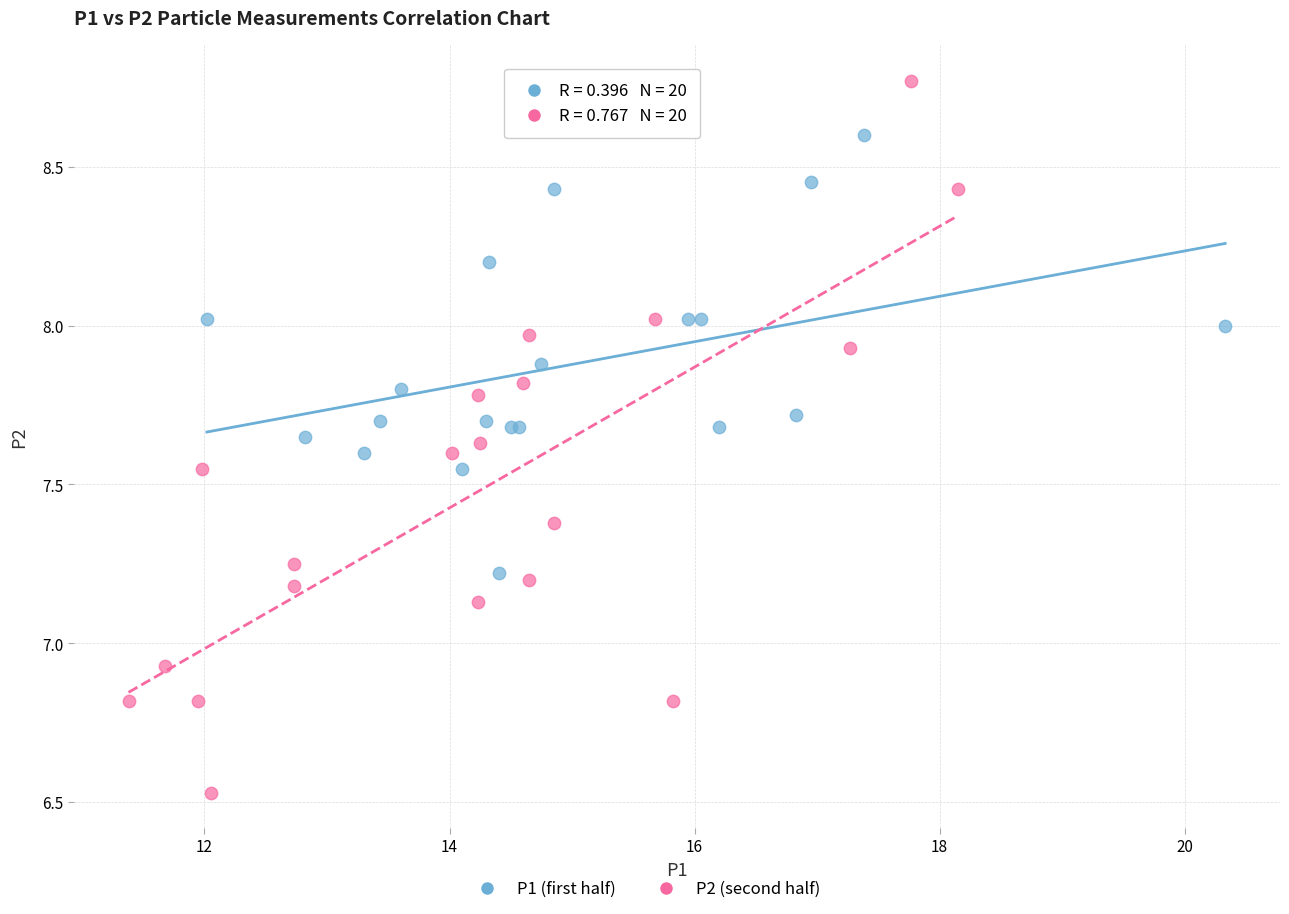

Which series has the widest spread of Y values?

P2 (second half)